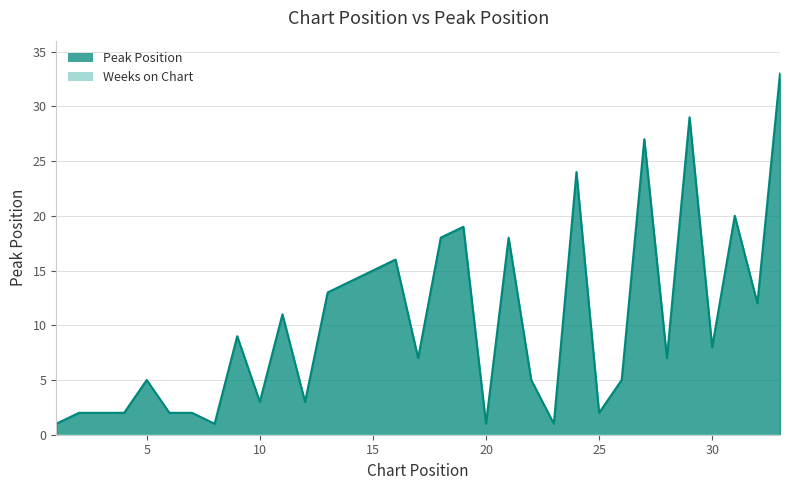

True or false: the data has more than 2 interior local peaks.

True